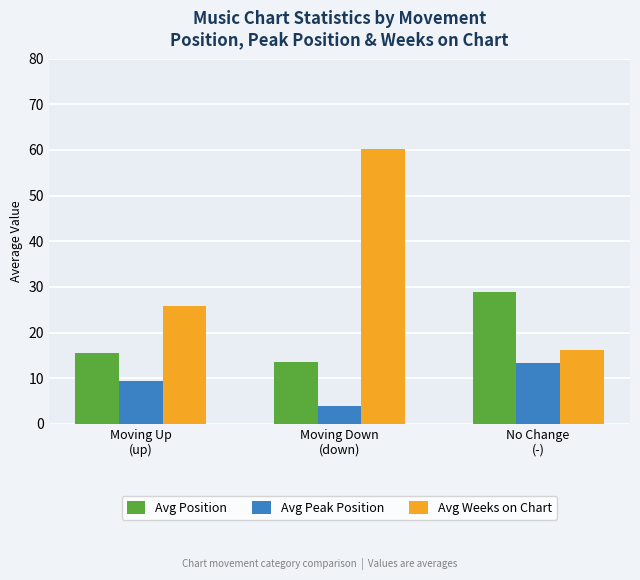

What is the total value across all series at No Change
(-)?

58.4